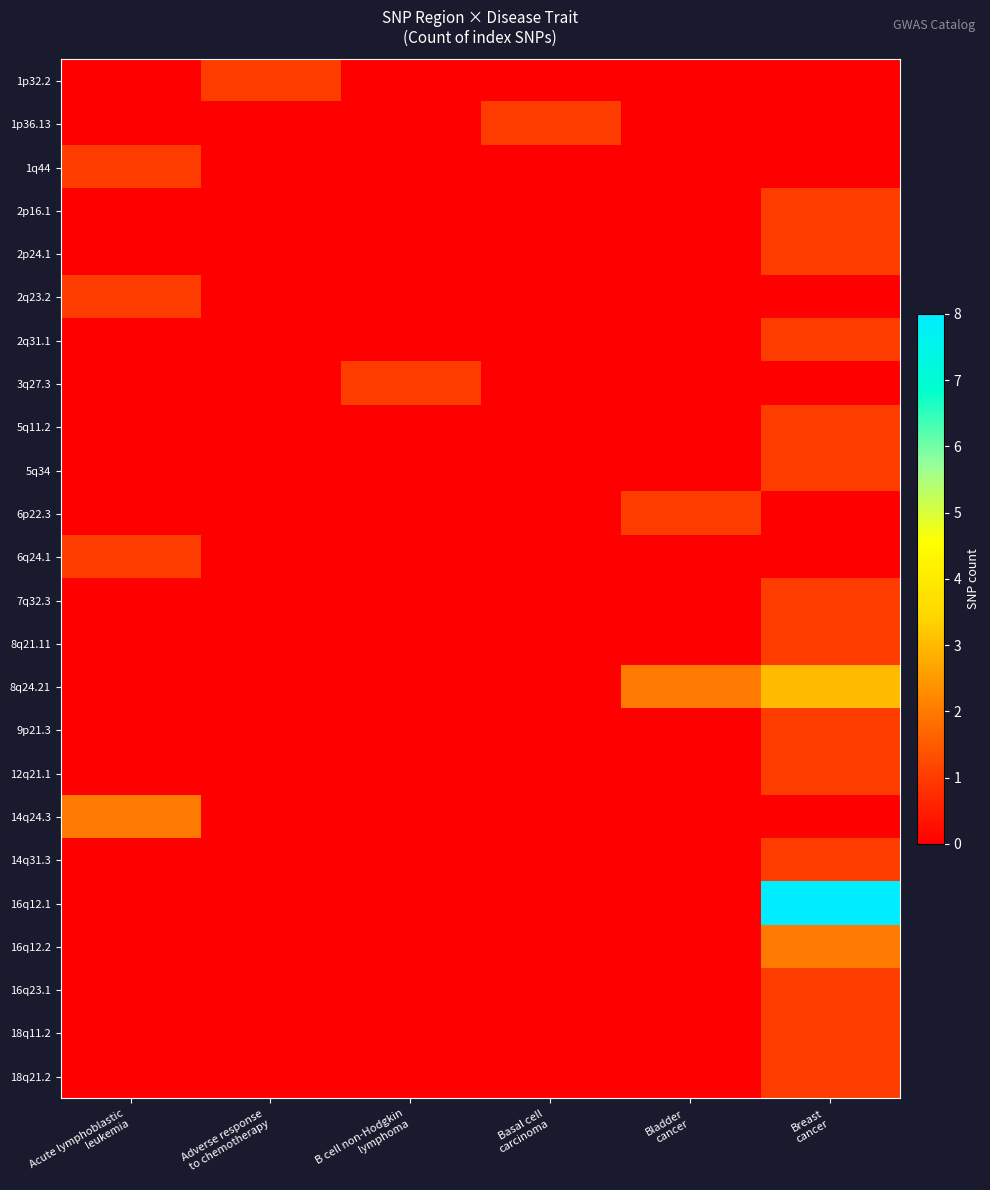

At which category does the chart reach its minimum across all series?

Acute lymphoblastic
leukemia